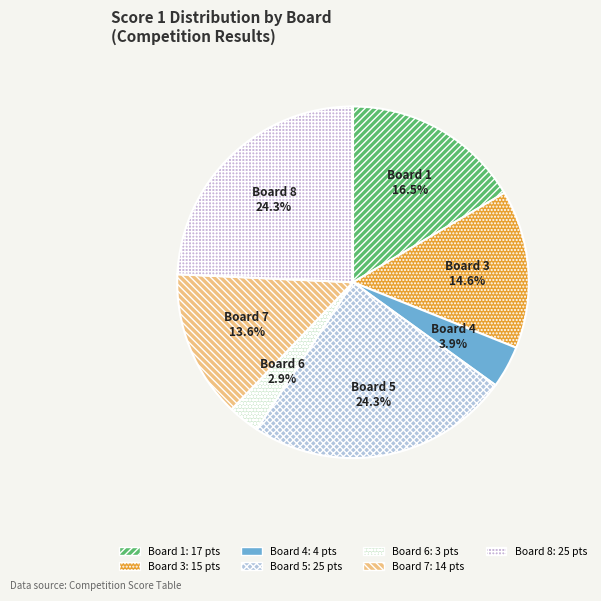

What is the smallest slice in the pie chart?

Board 6